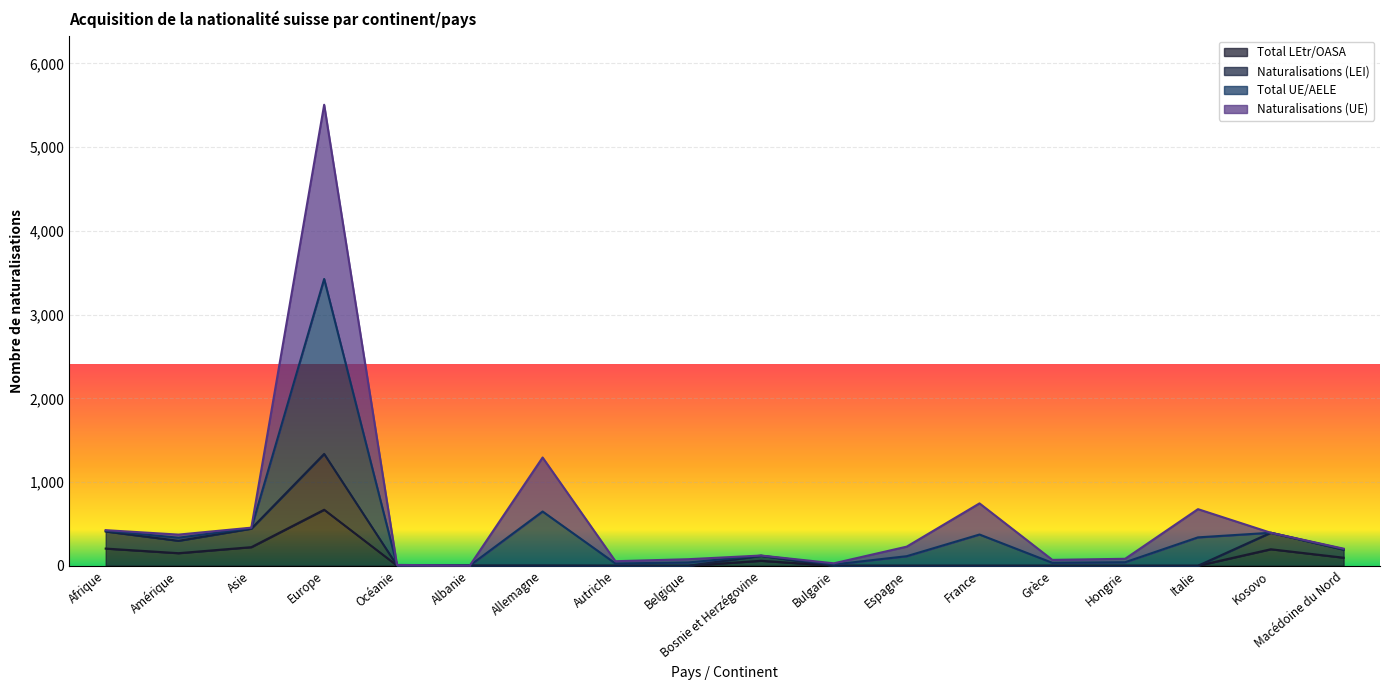

Does the chart display data point markers on the line(s)?

No